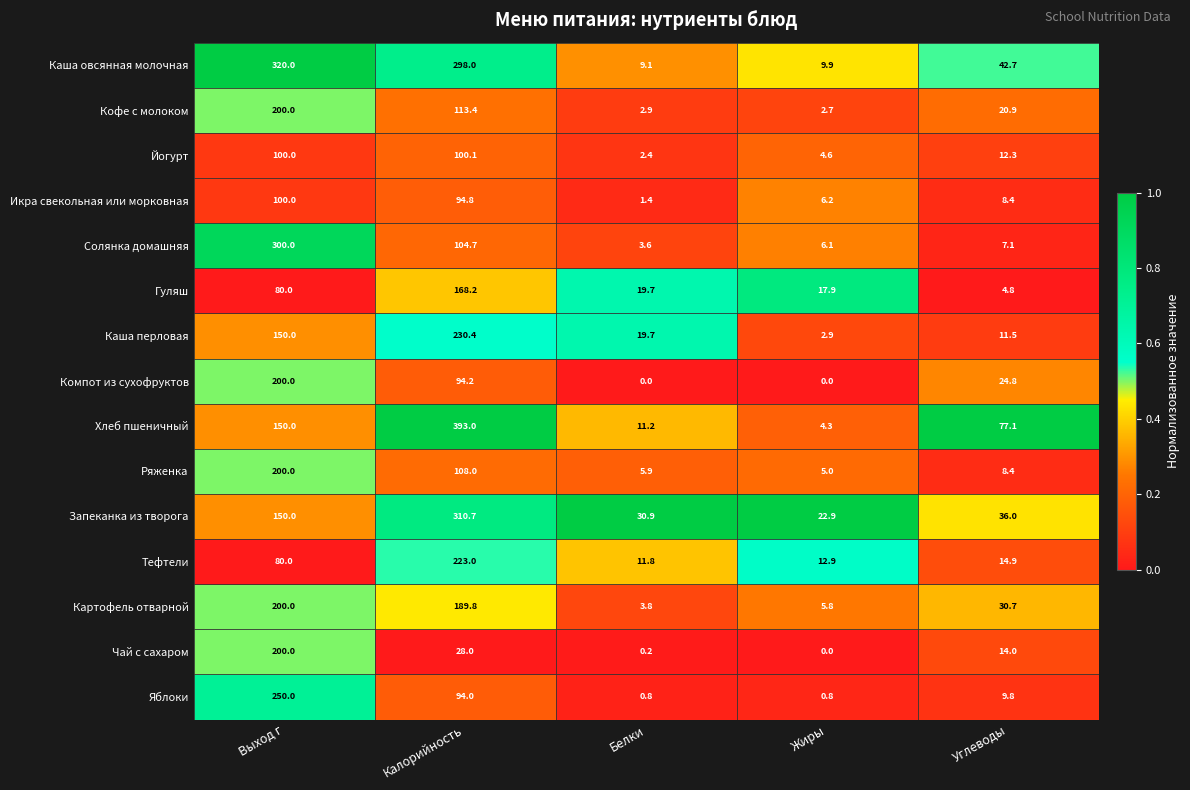

What is the sum of the Хлеб пшеничный values at Углеводы and Выход г?

227.1